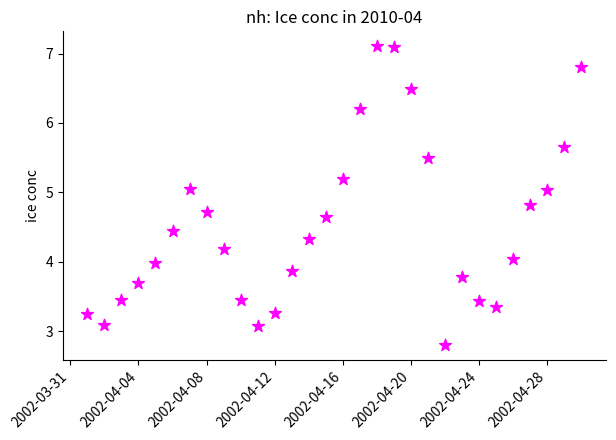

What is the range of X values (max minus min)?

29.0